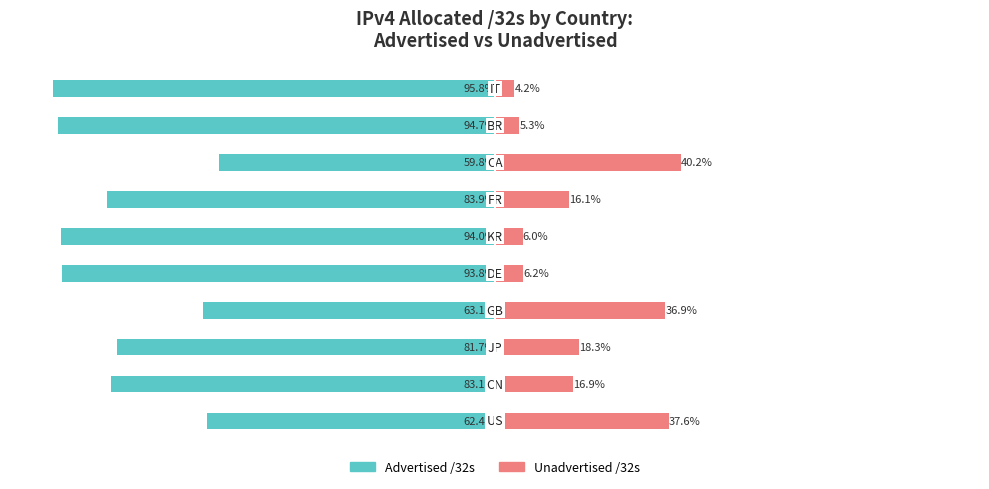

The value of Advertised /32s at 4 is -93.8. True or false?

True